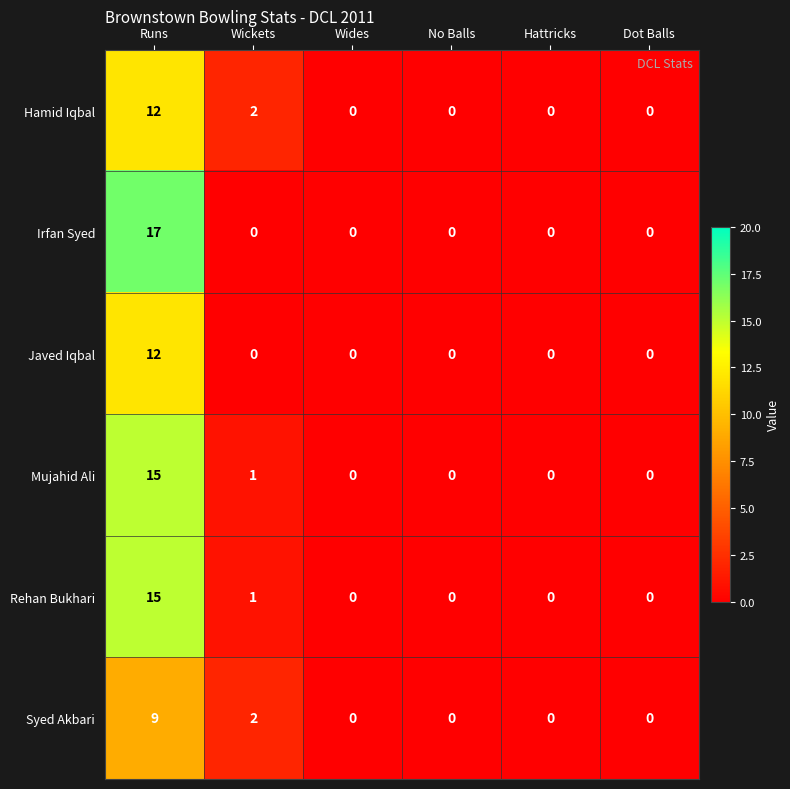

What is the sum of all Rehan Bukhari values?

16